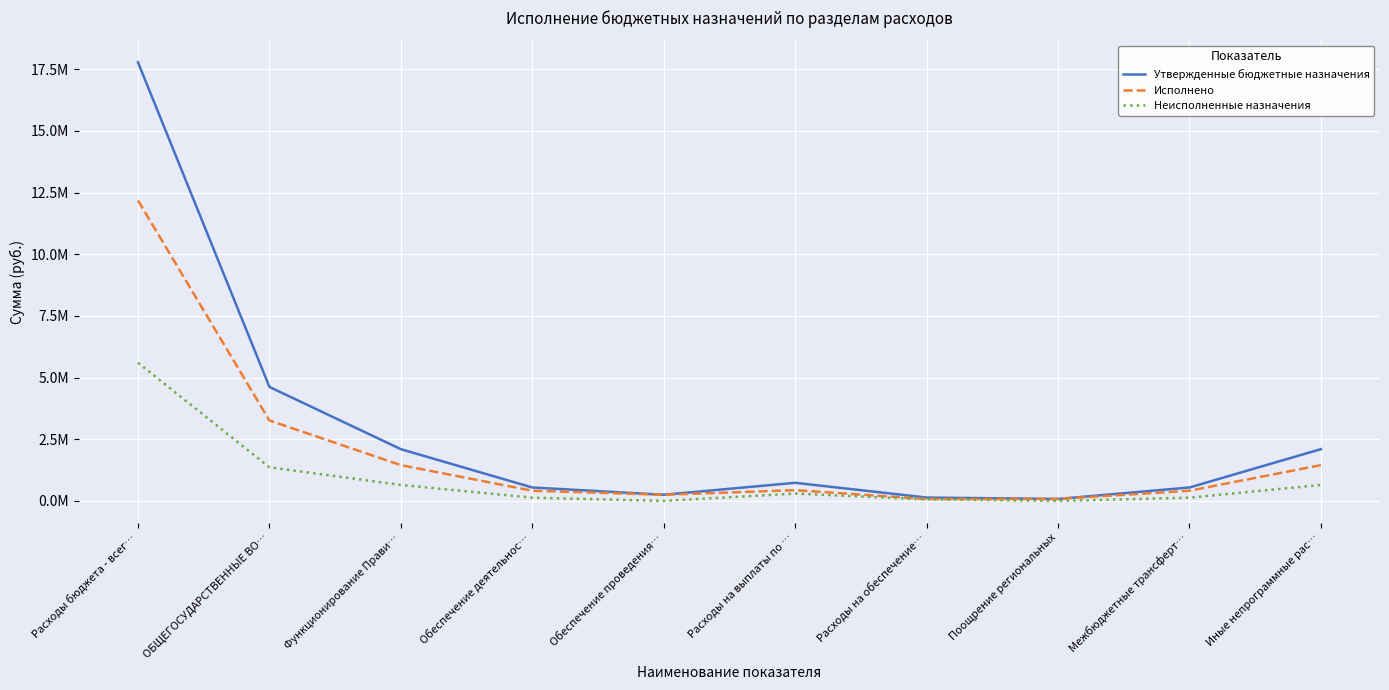

What is the sum of all Неисполненные назначения values?

8873320.7